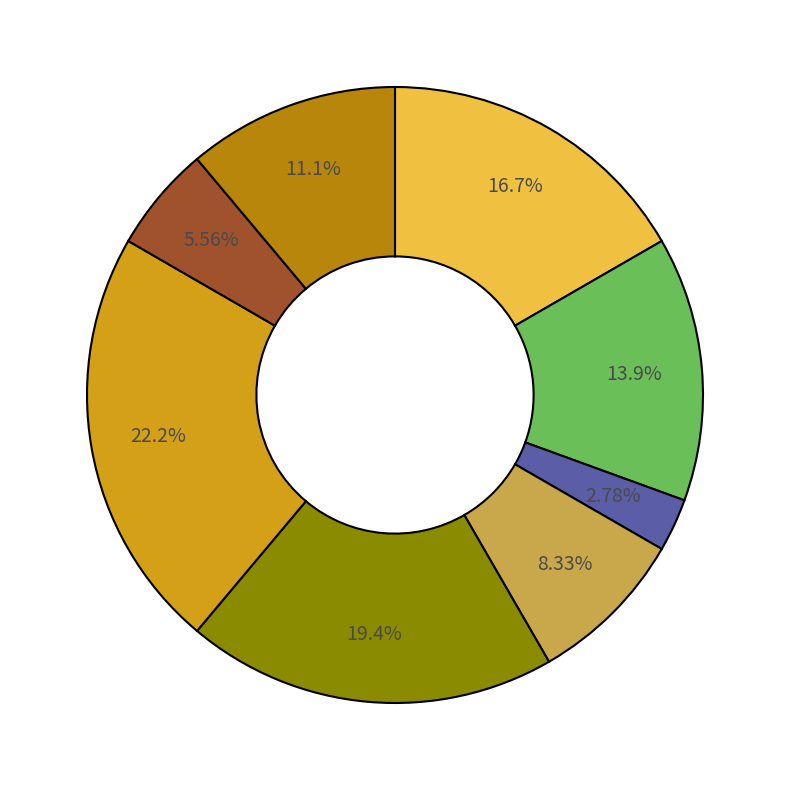

Is there any slice that represents more than half of the pie?

No